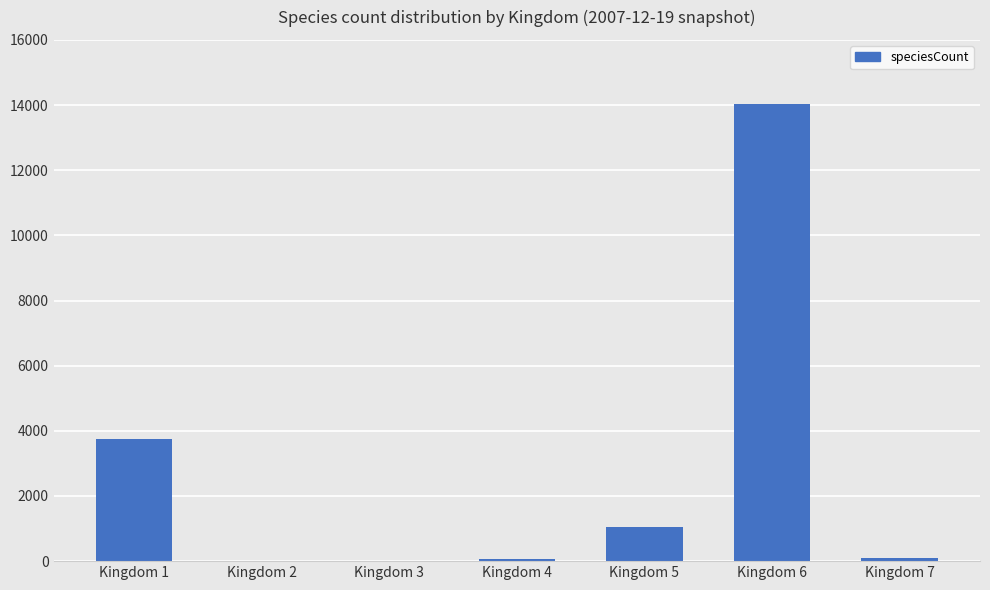

At which label is the value closest to 7014?

Kingdom 1